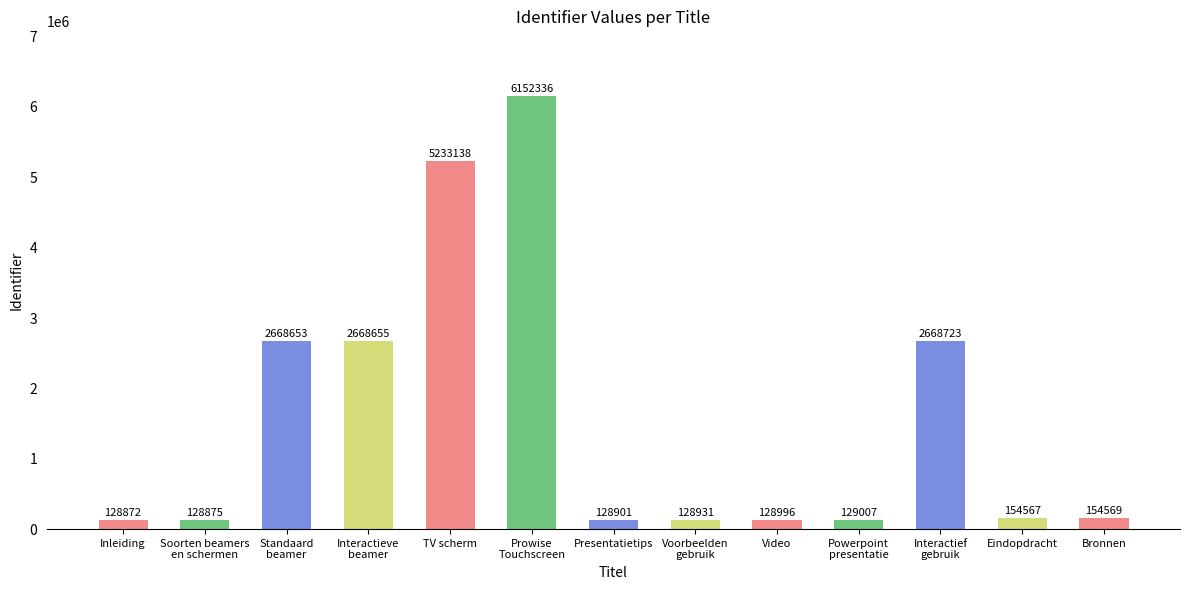

Which has a higher value, Interactief
gebruik or Prowise
Touchscreen?

Prowise
Touchscreen